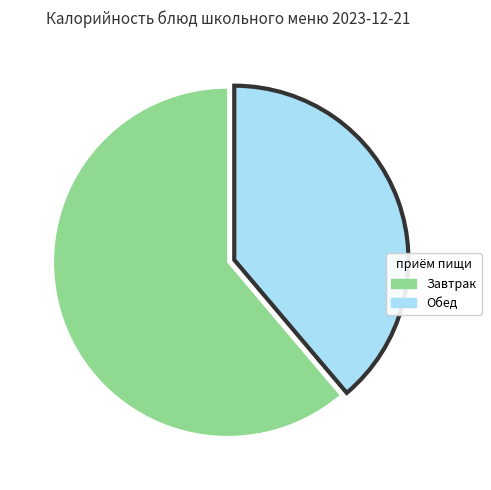

How many slices are in this pie chart?

2